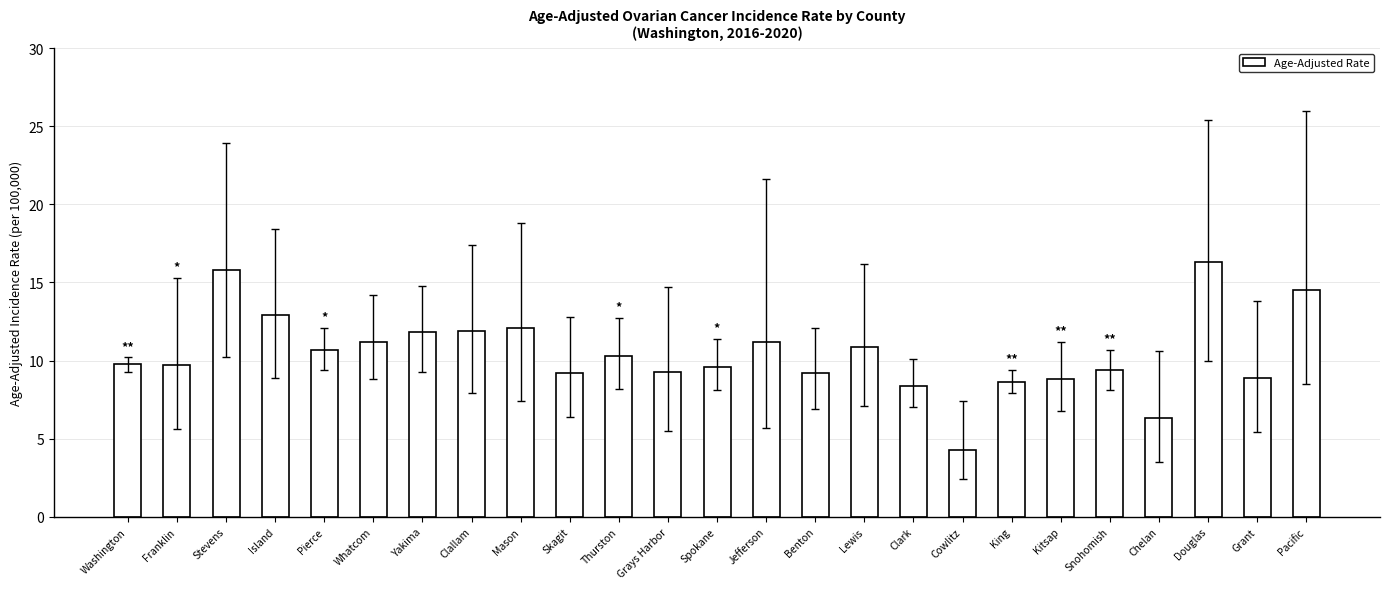

How many series are shown in this chart?

1